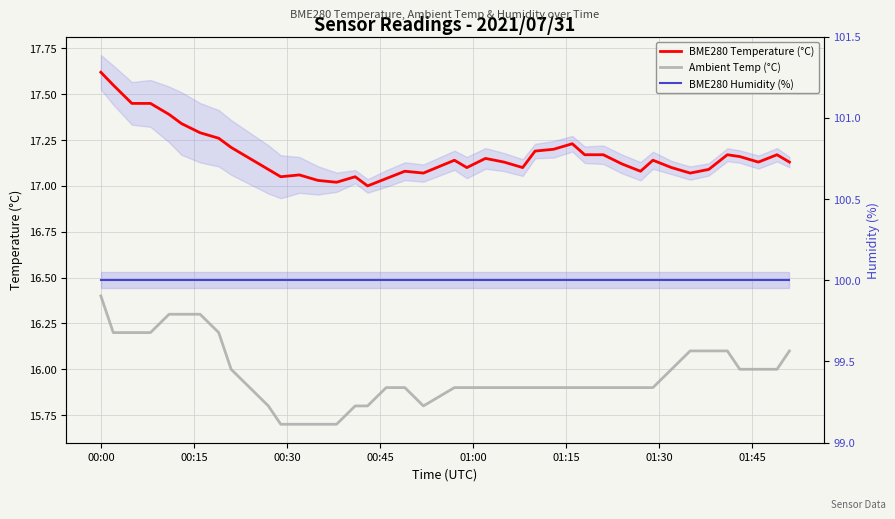

What is the value of the BME280 Temperature (°C) point at the 14th from the left?

17.0